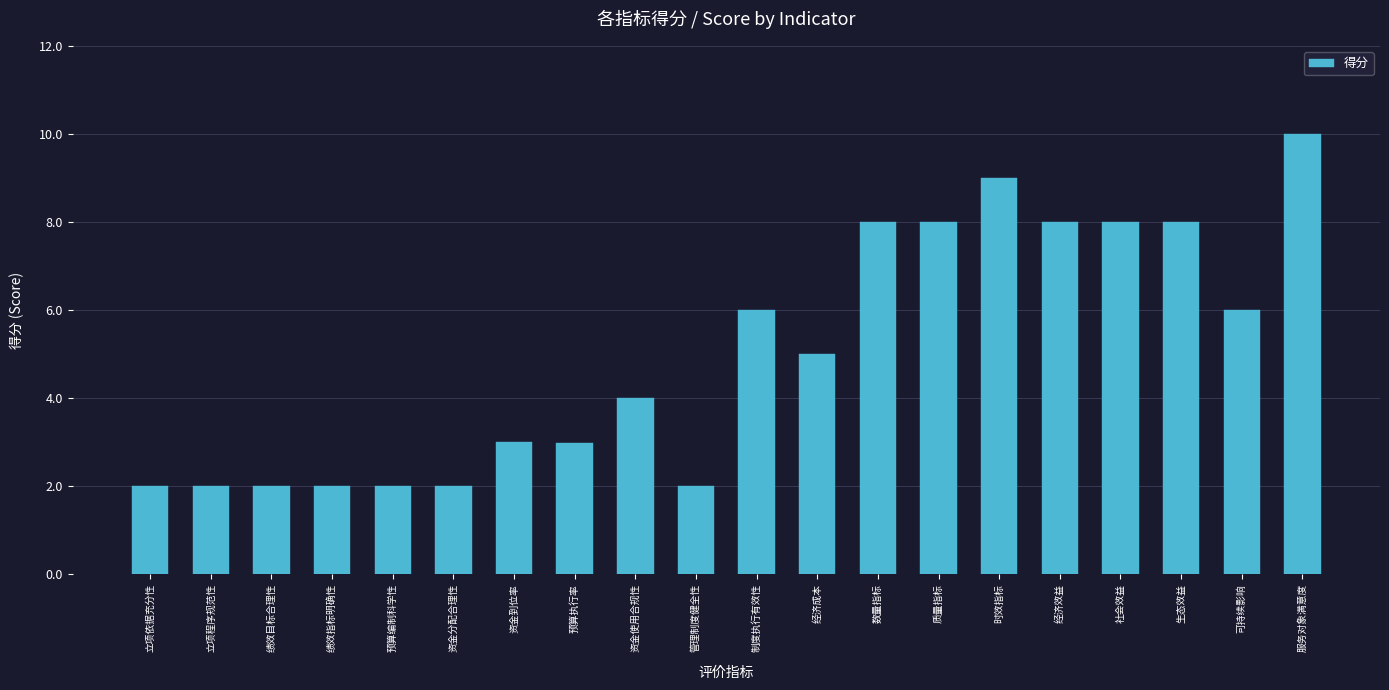

Where does the data first go above 5?

制度执行有效性